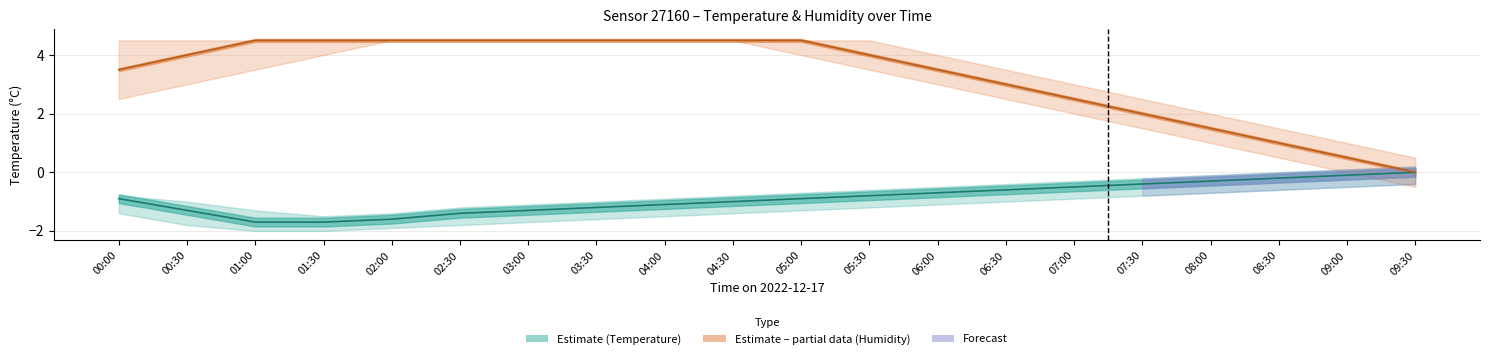

Reading left to right, list all the values displayed in this chart.

Temperature (mid): 00:00=-0.9	00:30=-1.3	01:00=-1.7	01:30=-1.7	02:00=-1.6	02:30=-1.4	03:00=-1.3	03:30=-1.2	04:00=-1.1	04:30=-1.0	05:00=-0.9	05:30=-0.8	06:00=-0.7	06:30=-0.6	07:00=-0.5	07:30=-0.4	08:00=-0.3	08:30=-0.2	09:00=-0.1	09:30=0.0
Humidity (mid): 00:00=3.5	00:30=4.0	01:00=4.5	01:30=4.5	02:00=4.5	02:30=4.5	03:00=4.5	03:30=4.5	04:00=4.5	04:30=4.5	05:00=4.5	05:30=4.0	06:00=3.5	06:30=3.0	07:00=2.5	07:30=2.0	08:00=1.5	08:30=1.0	09:00=0.5	09:30=0.0